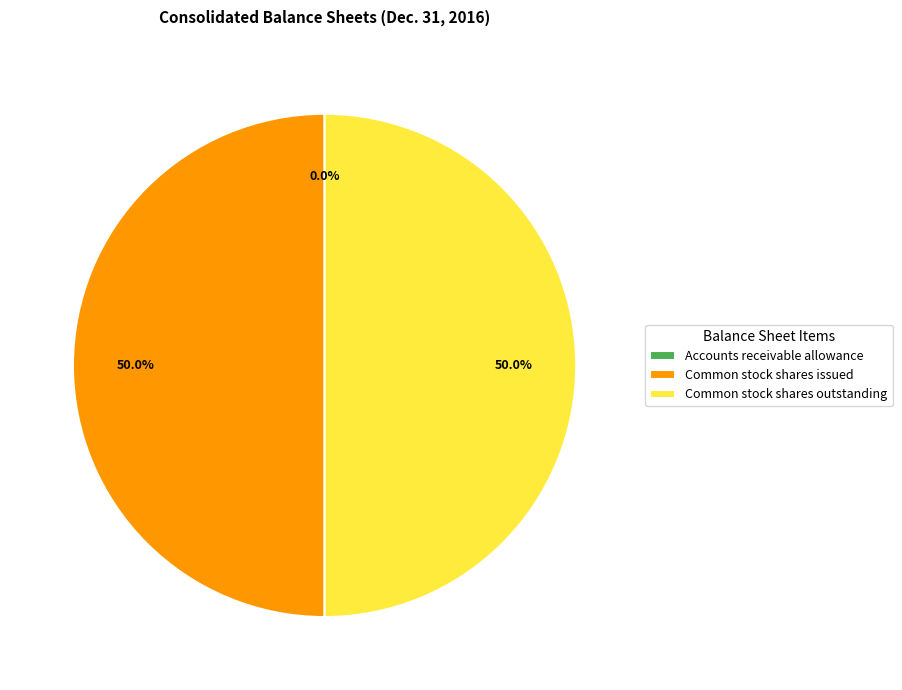

What percentage is NOT represented by Common stock shares issued?

50.0%